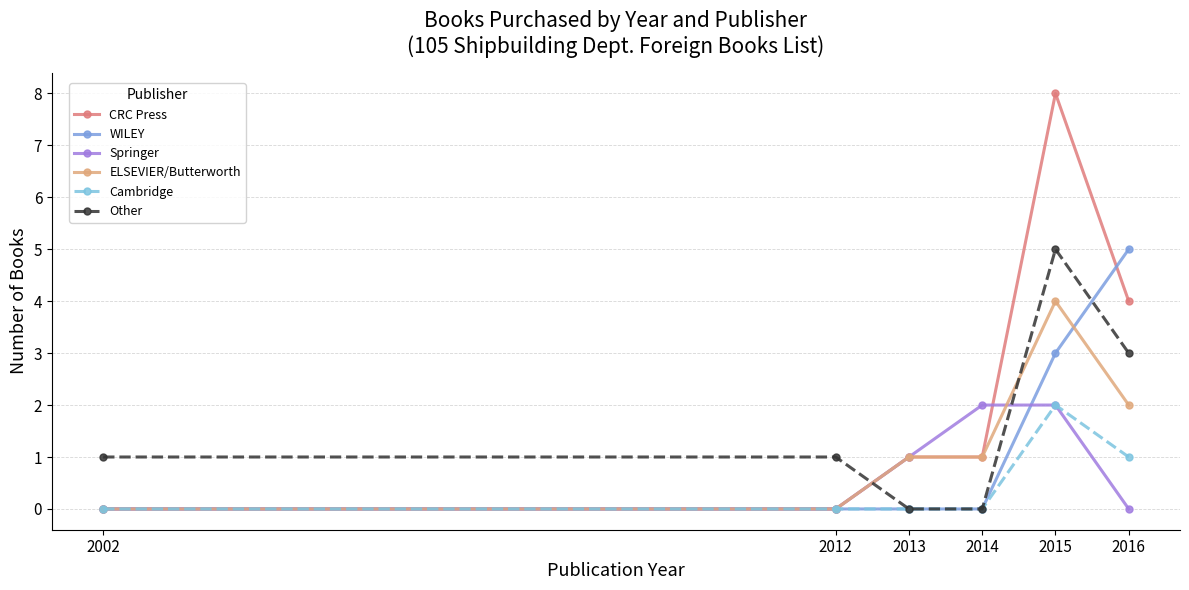

What is the average value of the CRC Press series?

2